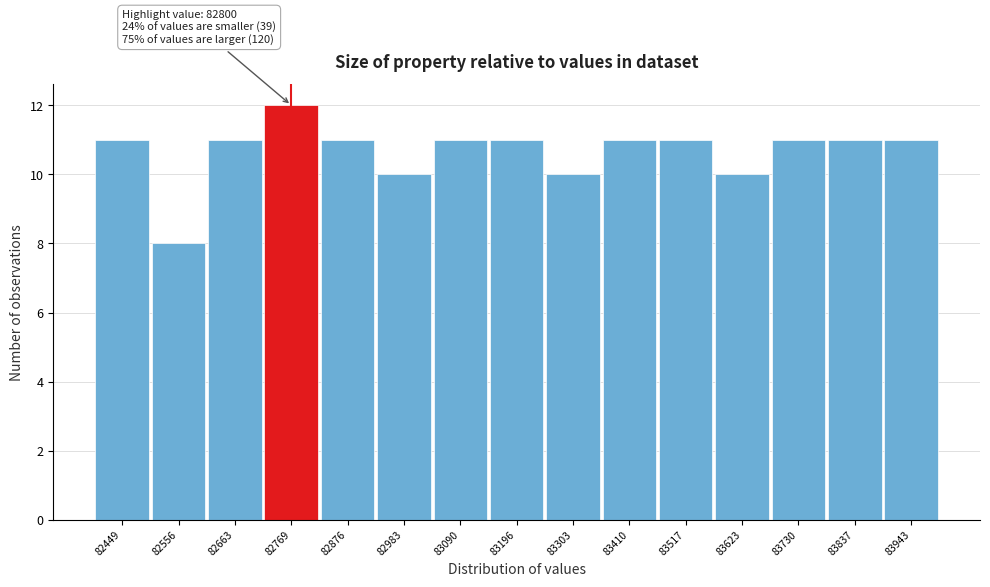

Which range on the x-axis has the tallest bar?

82720 to 82820